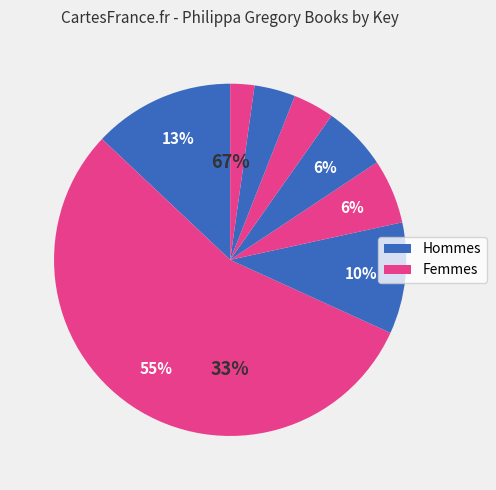

Is there a majority slice in this chart?

Yes